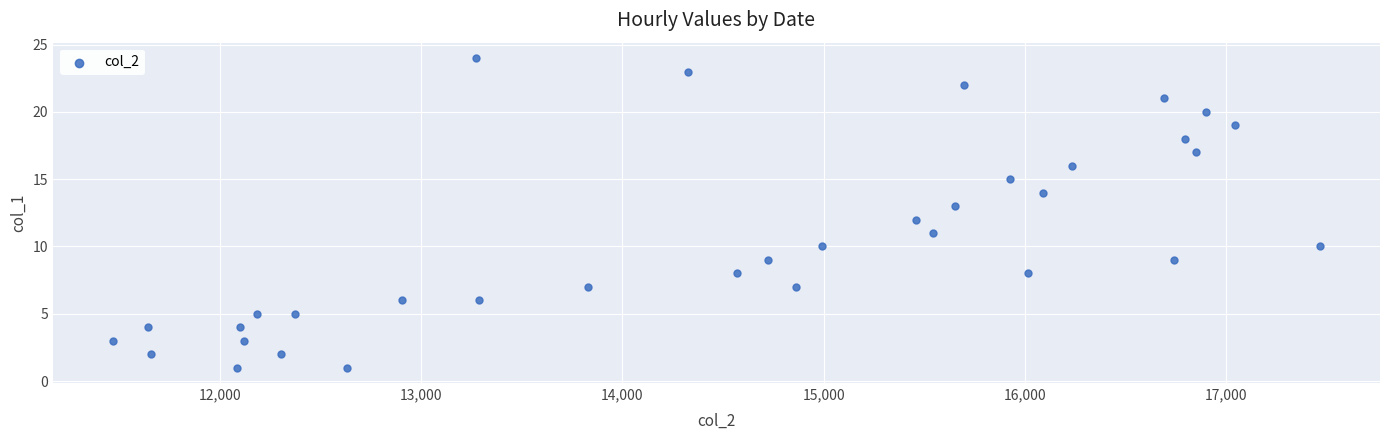

What is the range of X values (max minus min)?

5996